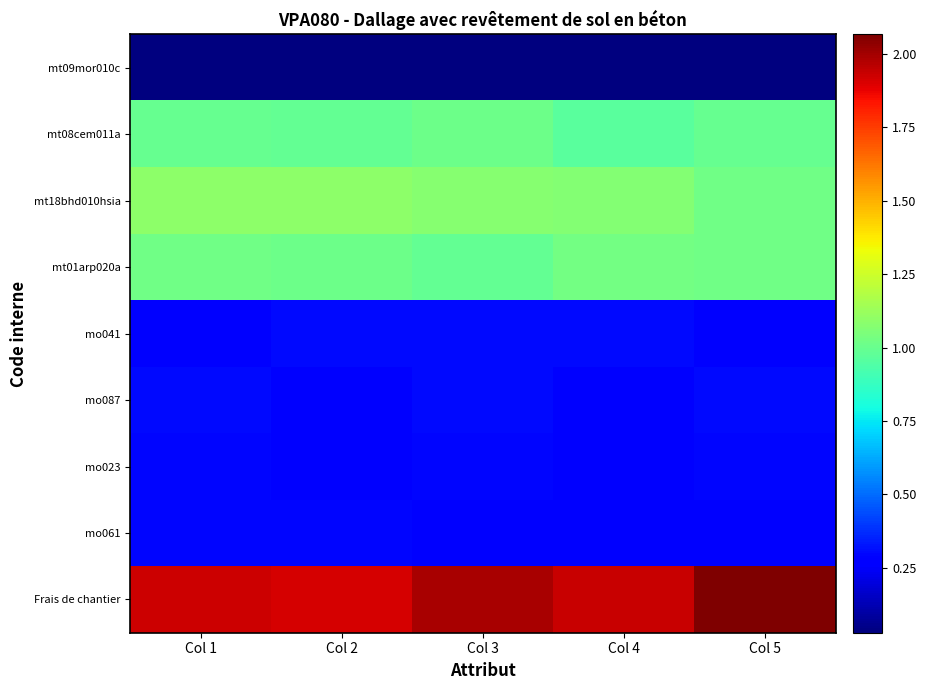

Between Col 4 and Col 5, which series saw the biggest shift?

Frais de chantier